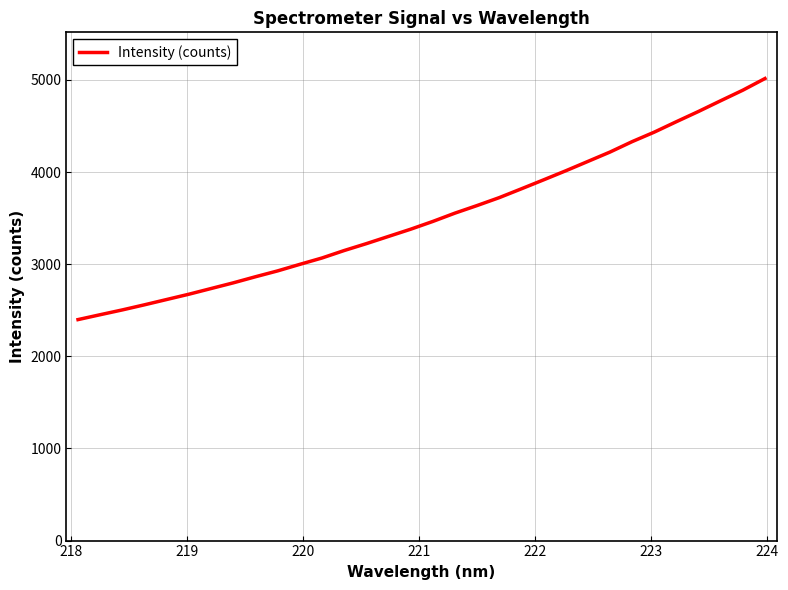

What is the difference between the maximum and minimum values?

2616.4